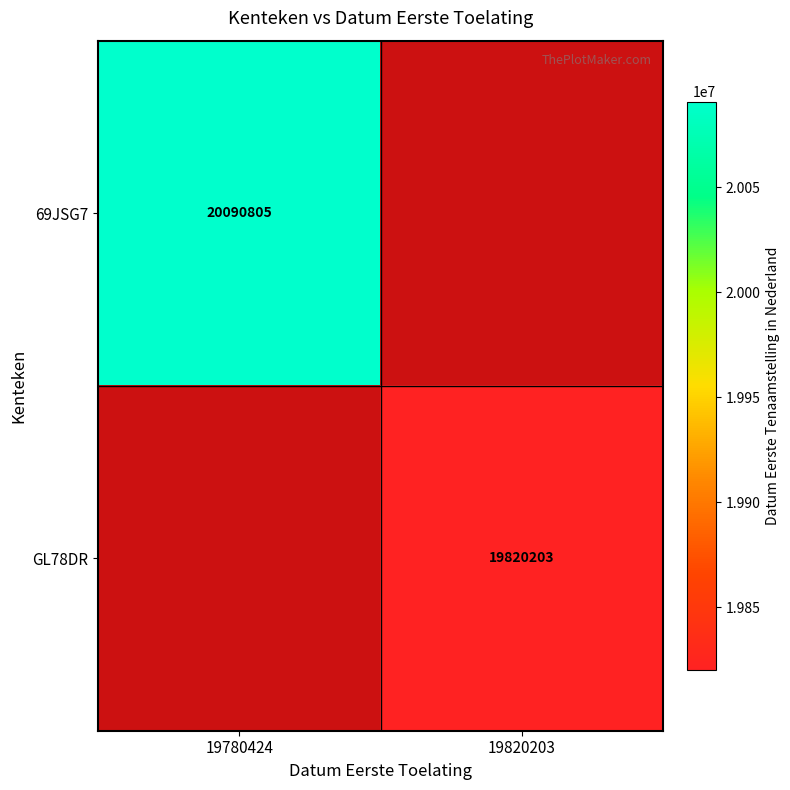

How many categories are shown in the chart?

2